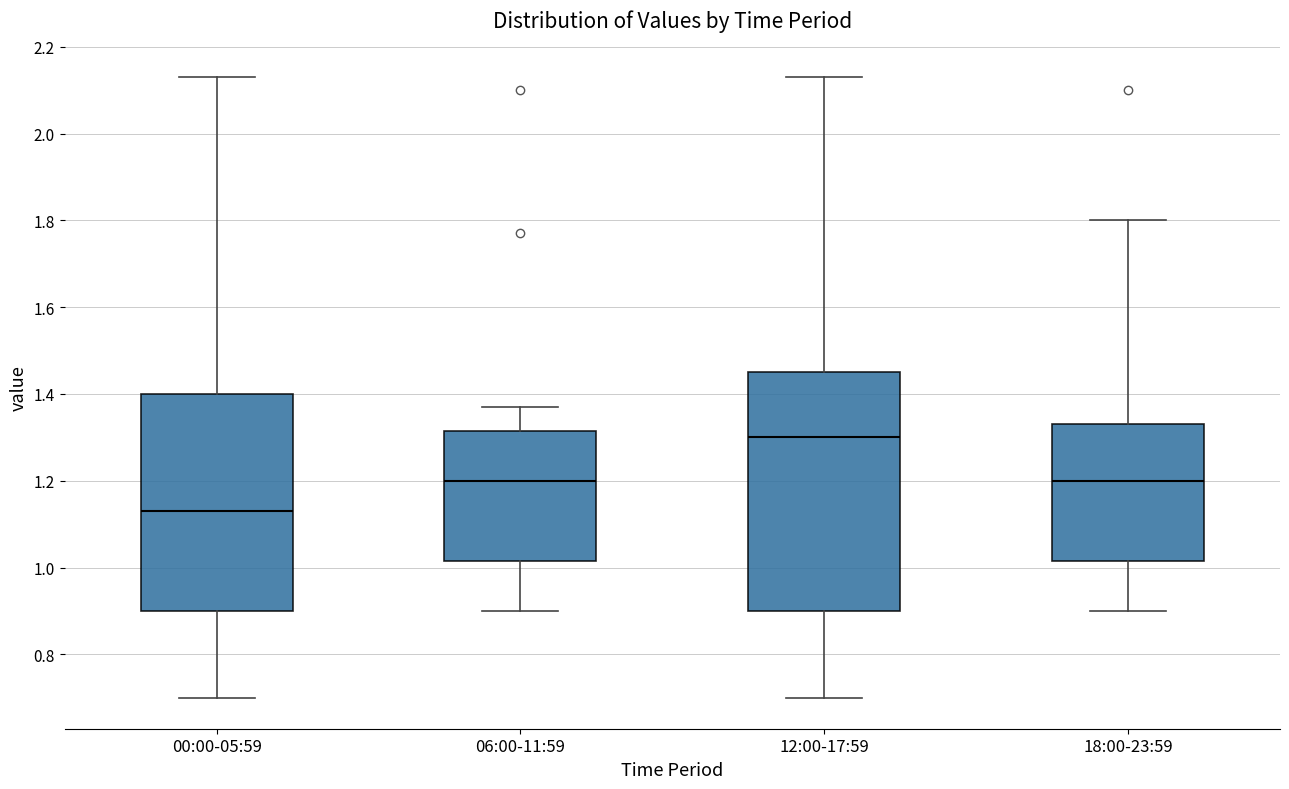

Which box is the tallest, from its lower edge to its upper edge?

12:00-17:59